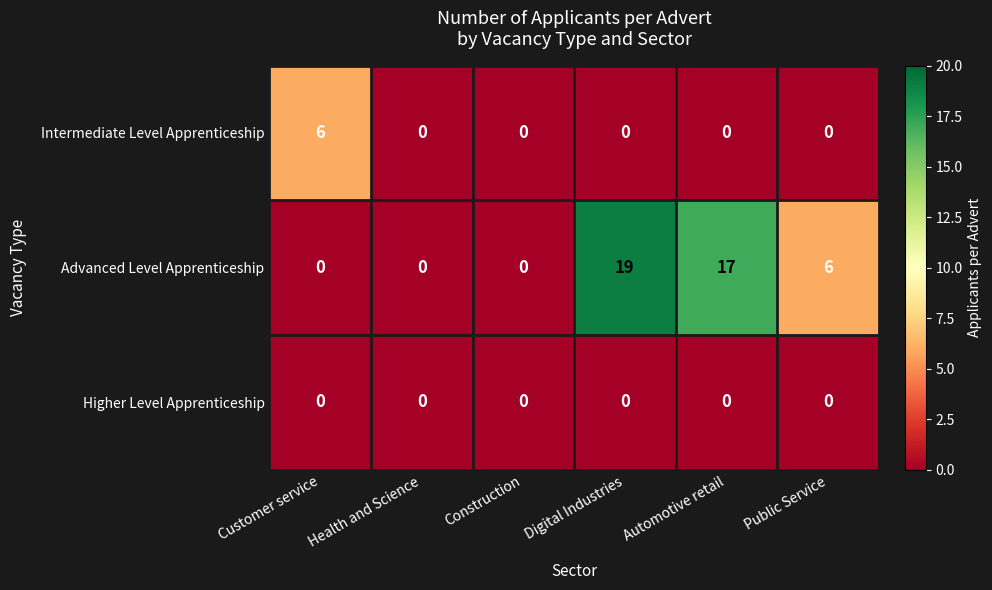

What is the highest value of the Intermediate Level Apprenticeship series?

6